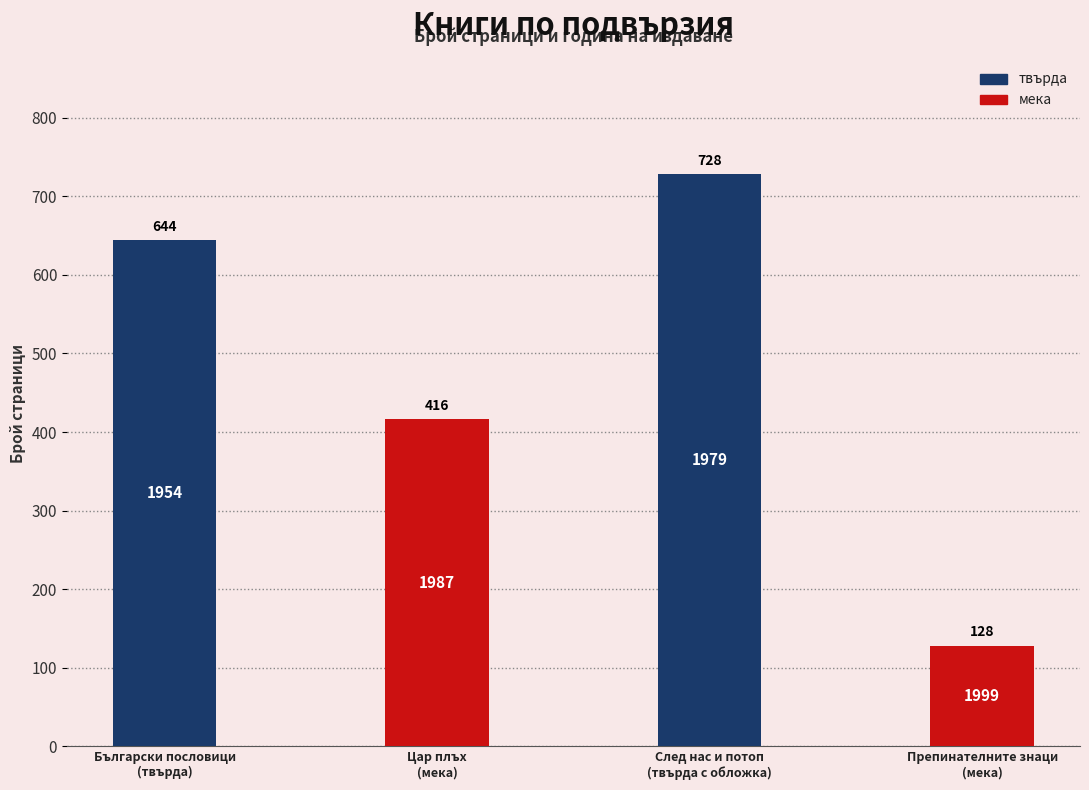

What position from the left is Препинателните знаци
(мека)?

4